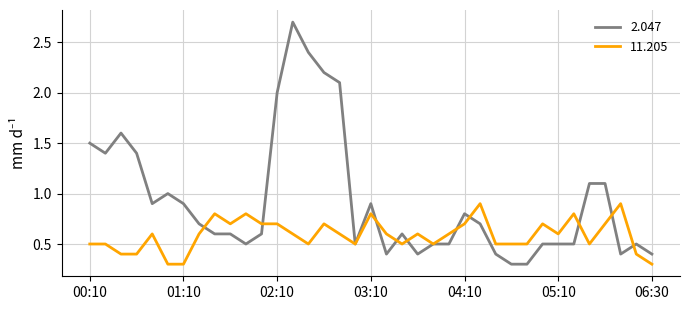

What is the greatest value displayed?

2.7